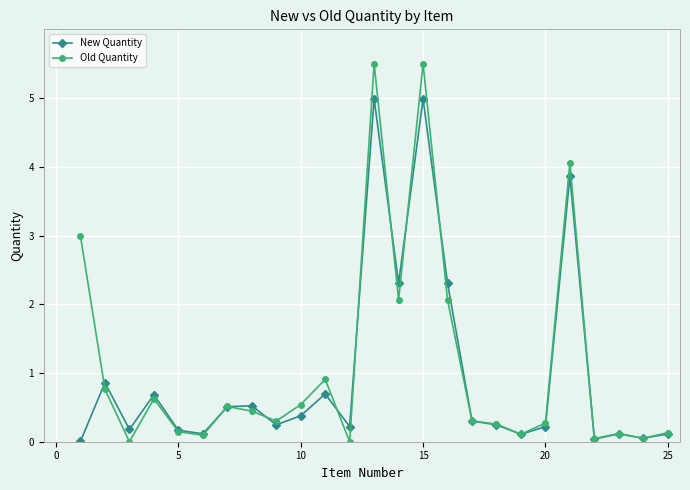

Does the chart have visible grid lines?

Yes